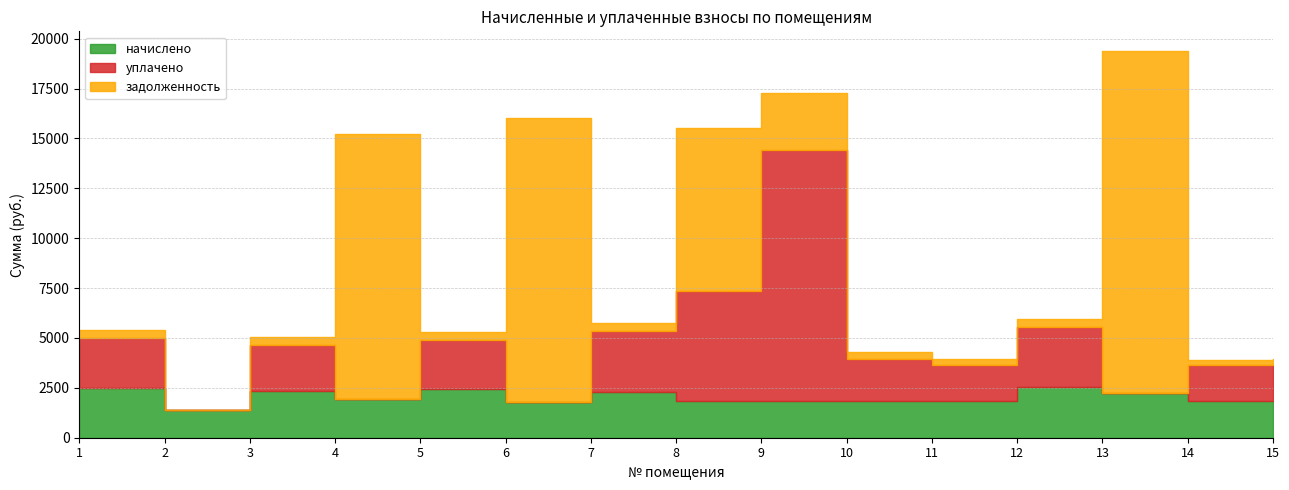

Is it true that уплачено equals 3747.6 at 1?

False